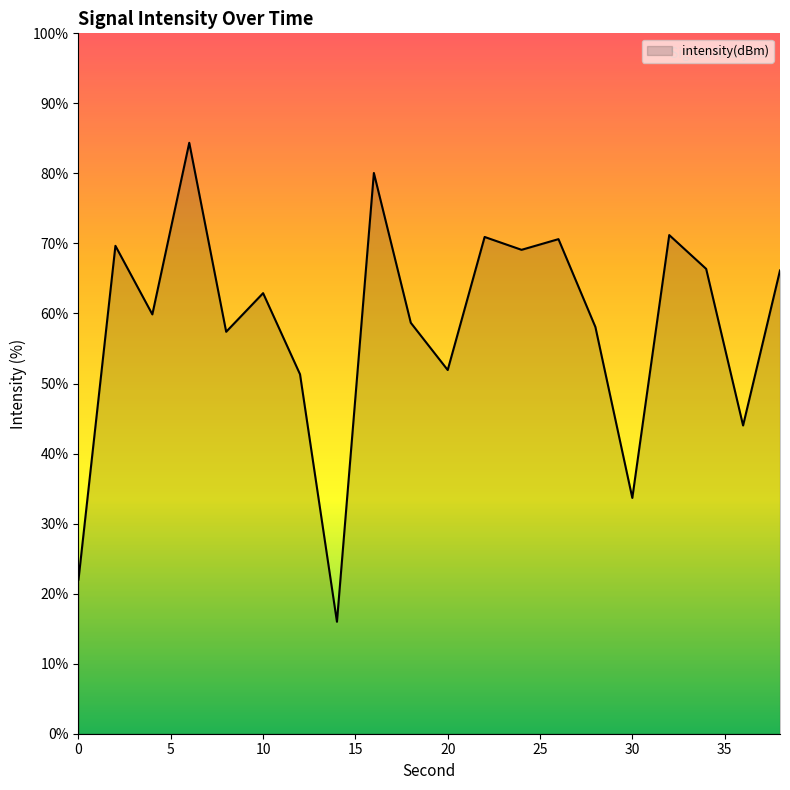

What is the difference between the maximum and minimum values?

68.4